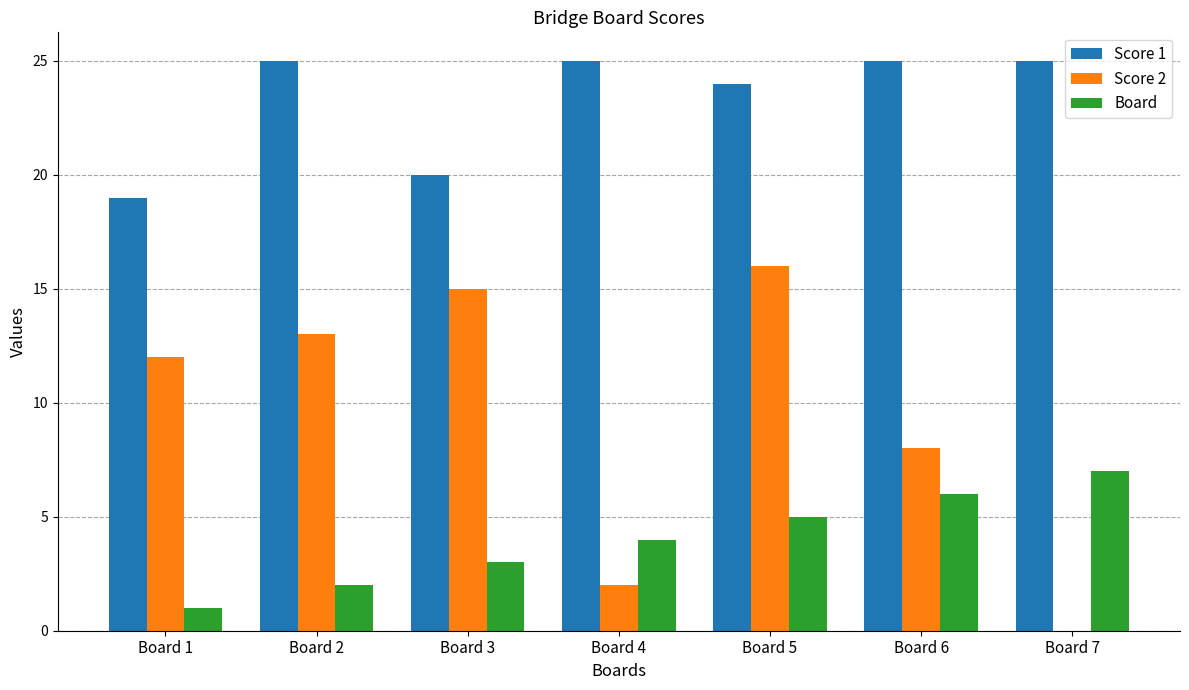

What is the maximum value shown in the chart?

25